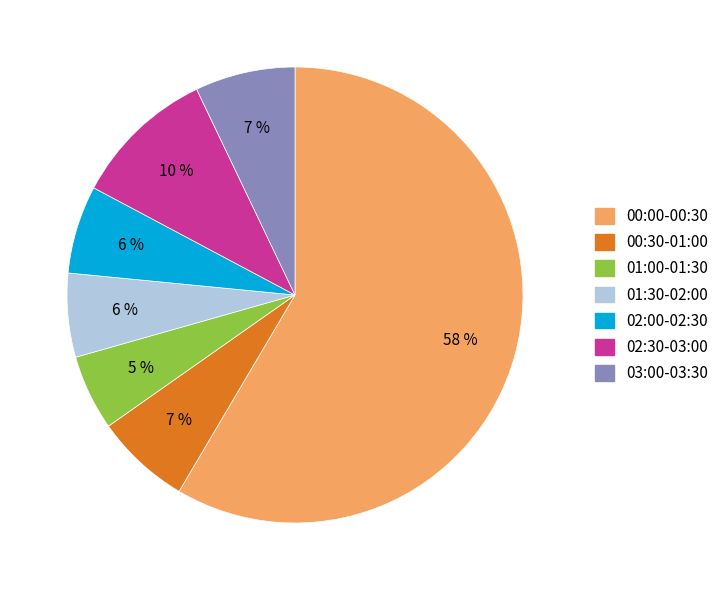

Does any single category account for the majority?

Yes